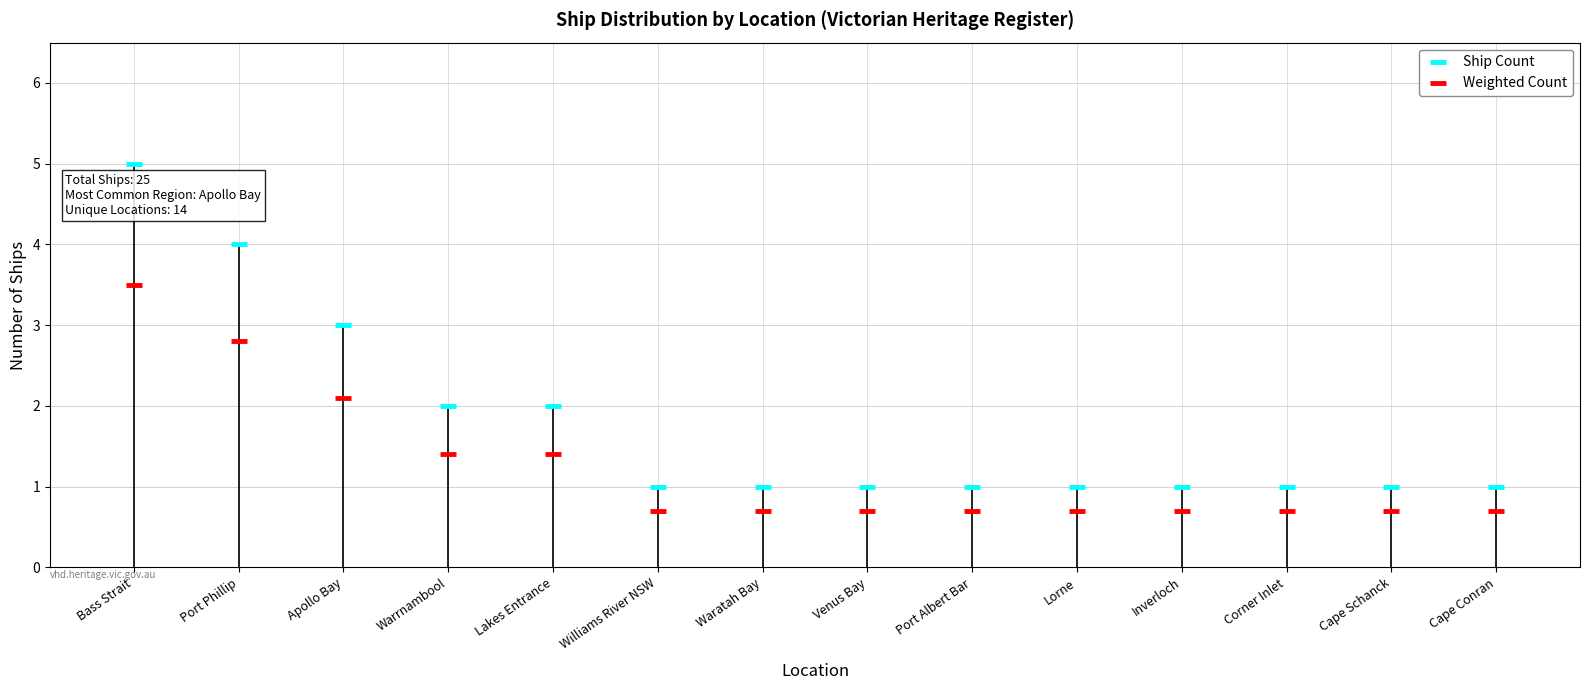

What are all the series names shown in the legend?

Ship Count, Weighted Count